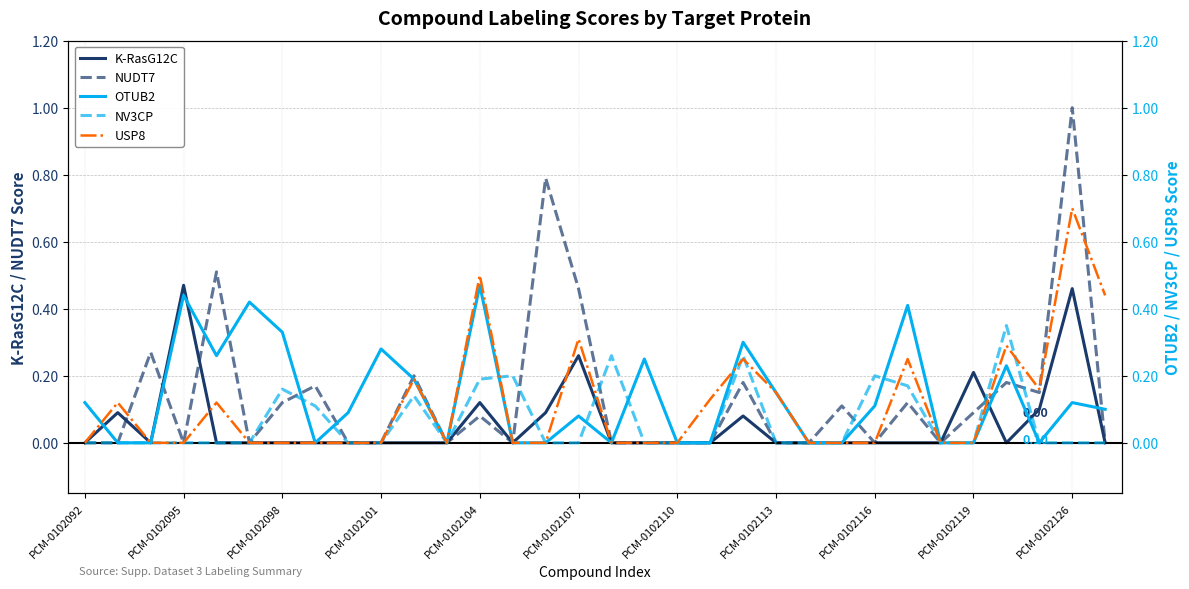

What position from the right is 26?

6